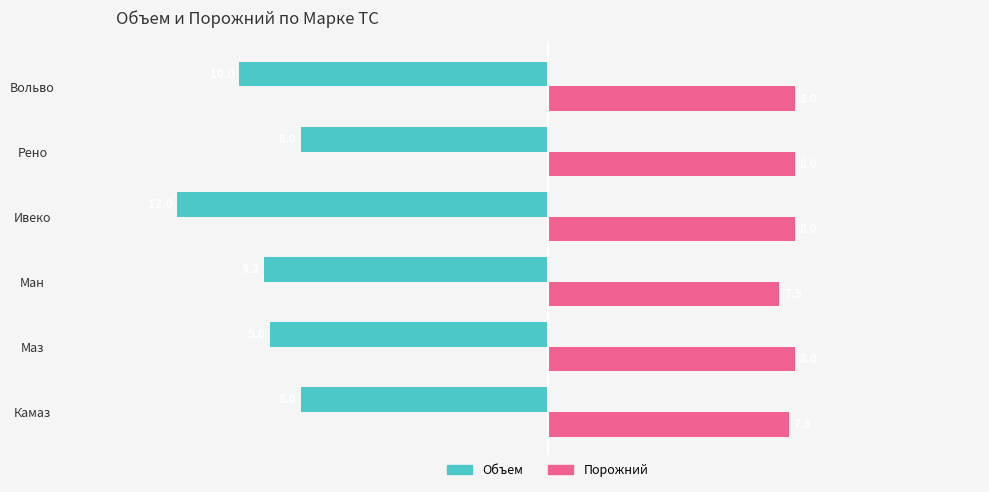

At which label is Объем closest to -10?

Вольво